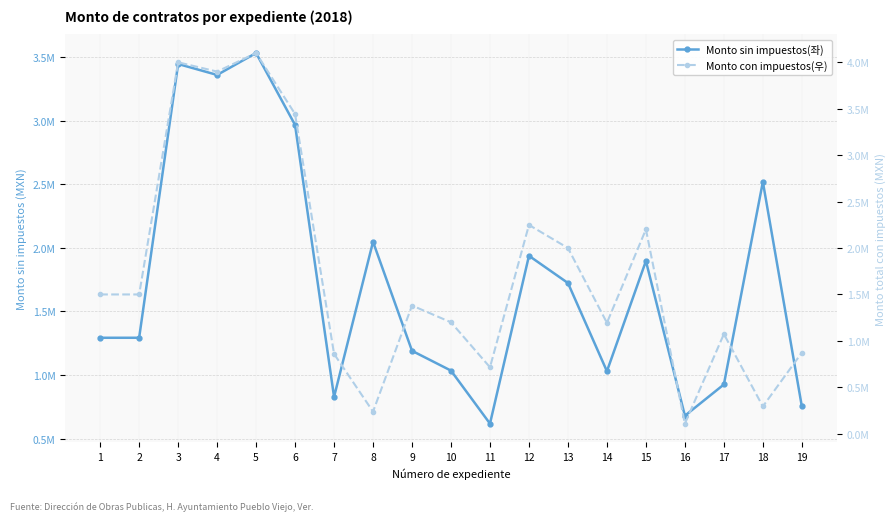

At how many categories does at least one series exceed 1567007?

9